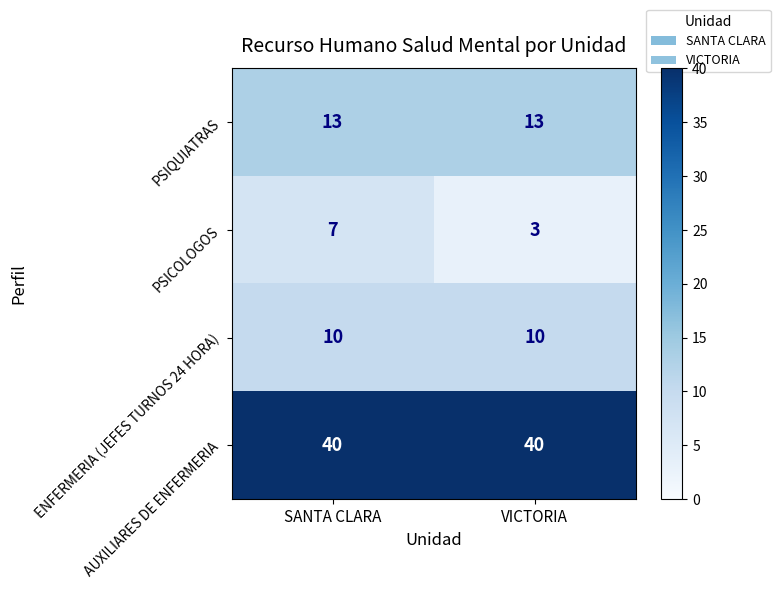

What is the approximate value of PSIQUIATRAS at VICTORIA?

13